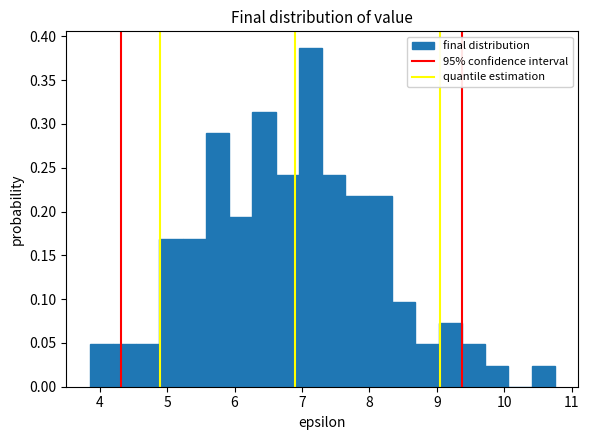

Around what value on the x-axis is the tallest bar? Give the approximate position of its centre, as read against the axis.

7.1